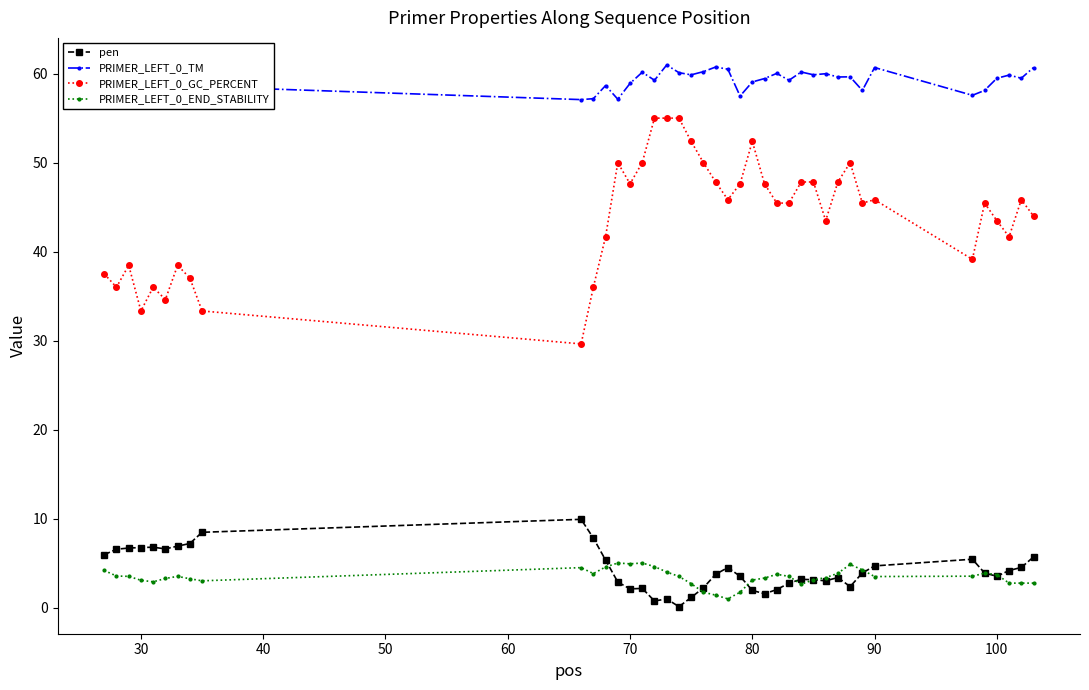

At how many categories does at least one series exceed 28?

40